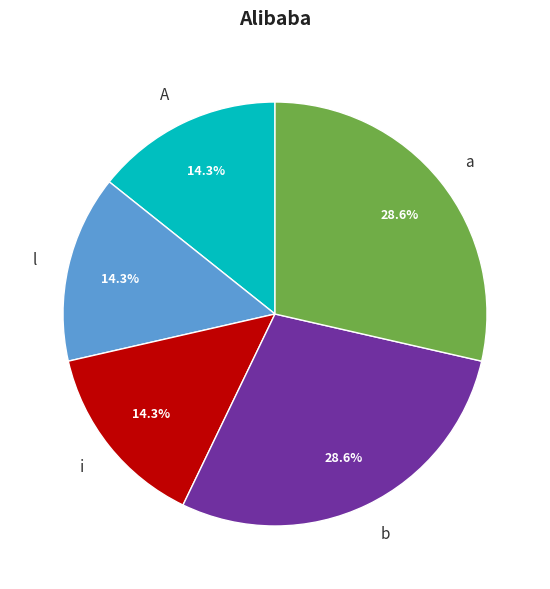

Combined, do a and i account for over 50%?

No